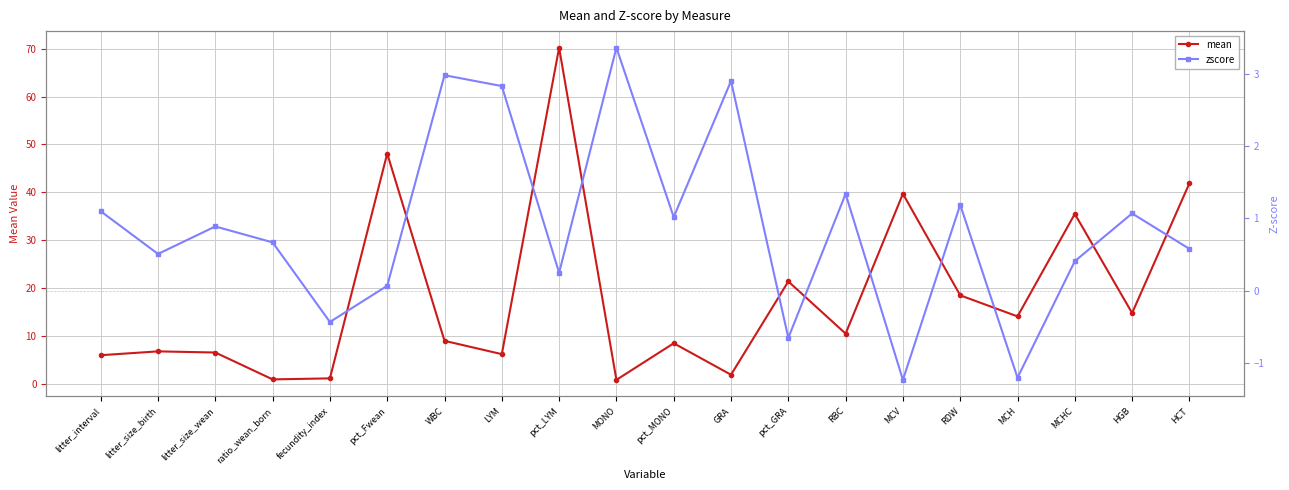

True or false: mean and zscore intersect in this chart.

True